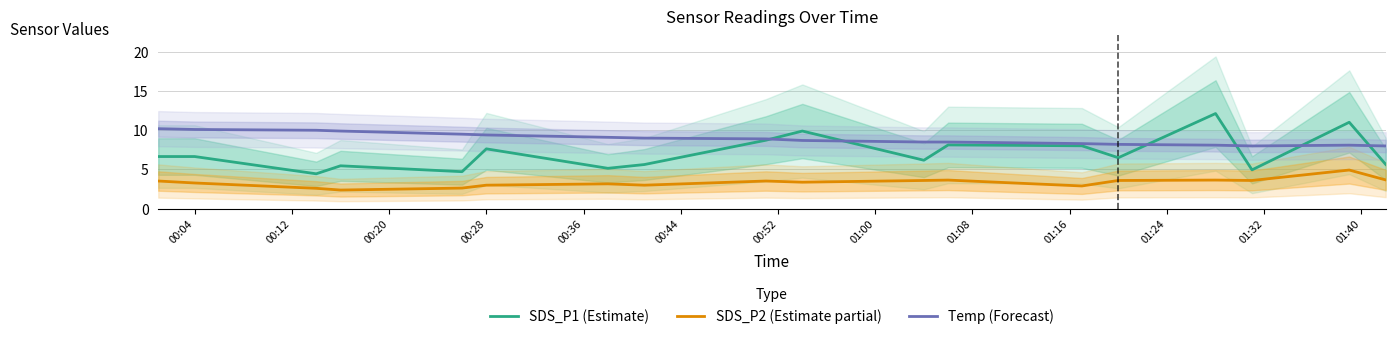

After their last crossing, which series has the higher values: SDS_P1 (Estimate) or Temp (Forecast)?

Temp (Forecast)